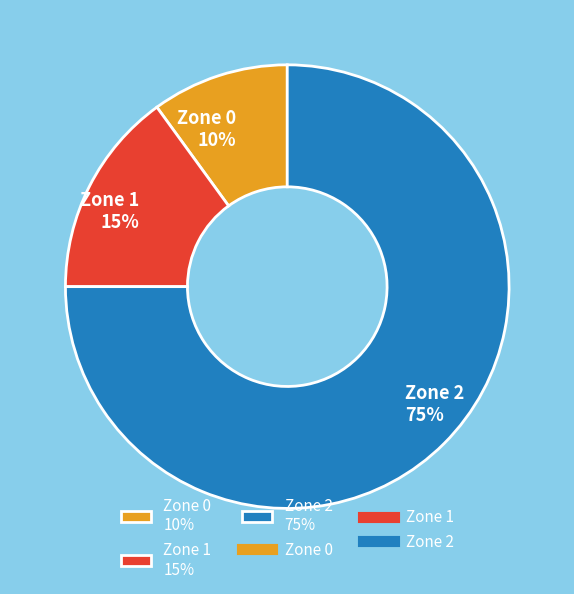

To the nearest percent, what is the average slice percentage?

33%